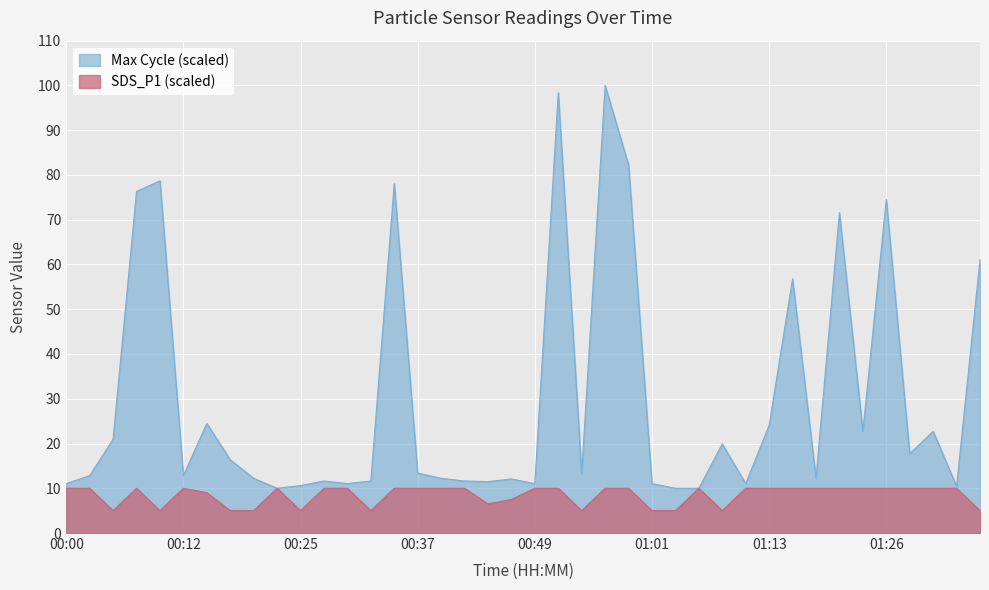

Read the value at 00:10.

5.0